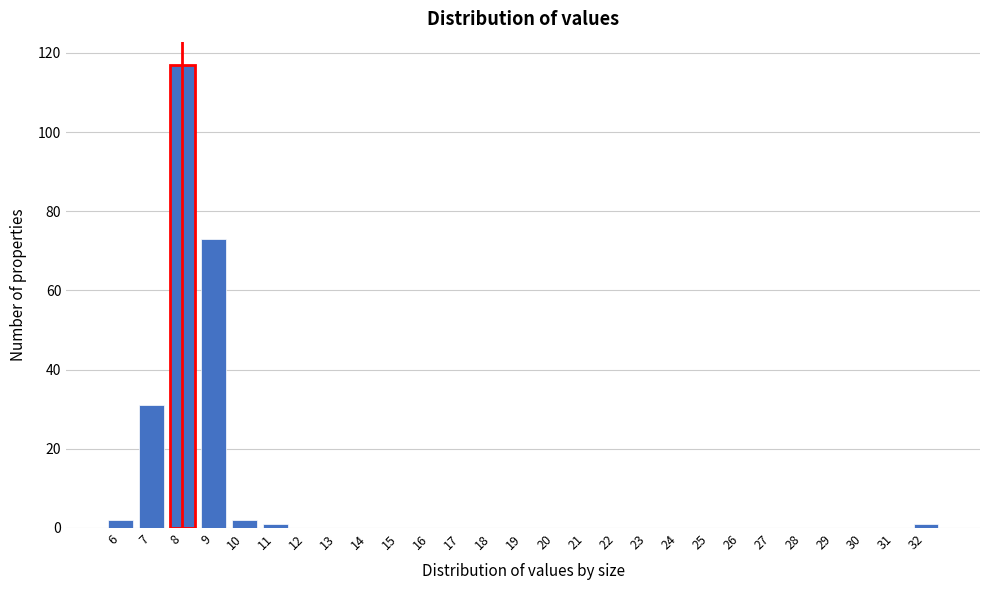

Reading left to right, list every bar in this chart as the range it spans on the x-axis followed by its height. The values are not printed on the chart, so give them approximately, as read against the axis.

5.5 to 6.5: 2
6.5 to 7.5: 32
7.5 to 8.5: 118
8.5 to 9.5: 74
9.5 to 10.5: 2
10.5 to 11.5: under 2
11.5 to 12.5: 0
12.5 to 13.5: 0
13.5 to 14.5: 0
14.5 to 15.5: 0
15.5 to 16.5: 0
16.5 to 17.5: 0
17.5 to 18.5: 0
18.5 to 19.5: 0
19.5 to 20.5: 0
20.5 to 21.5: 0
21.5 to 22.5: 0
22.5 to 23.5: 0
23.5 to 24.5: 0
24.5 to 25.5: 0
25.5 to 26.5: 0
26.5 to 27.5: 0
27.5 to 28.5: 0
28.5 to 29.5: 0
29.5 to 30.5: 0
30.5 to 31.5: 0
31.5 to 32.5: under 2